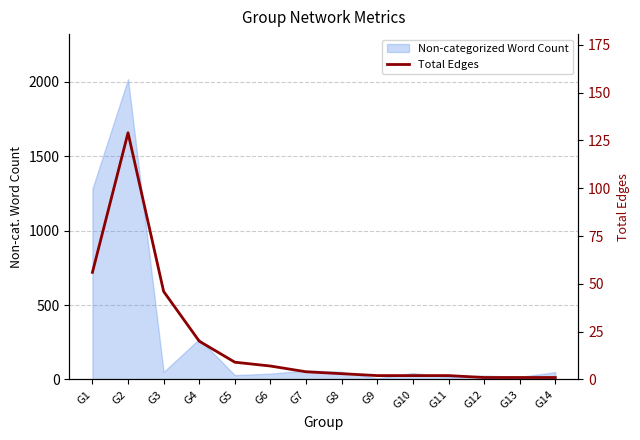

Between G13 and G8, which is larger?

G8